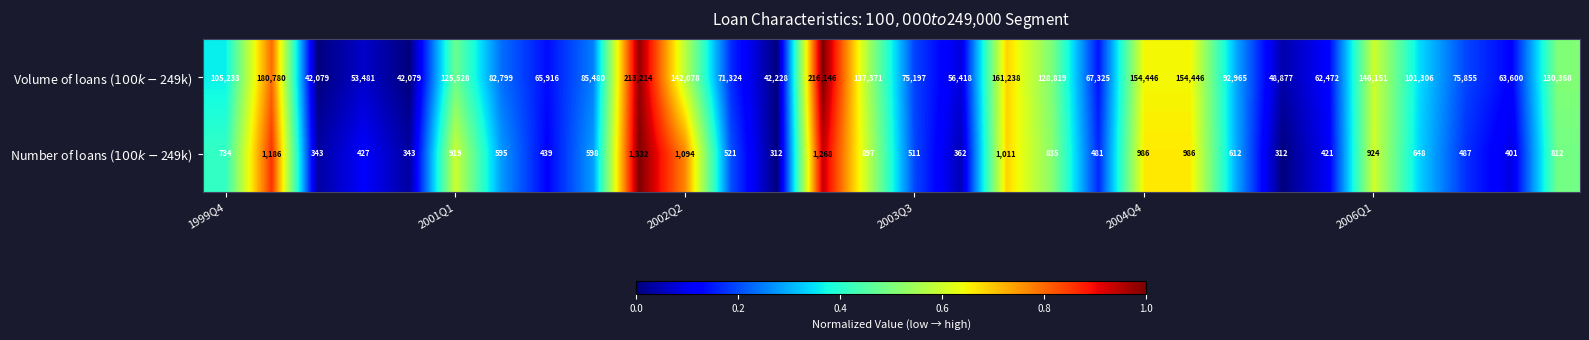

At how many categories does at least one series exceed 45623?

27